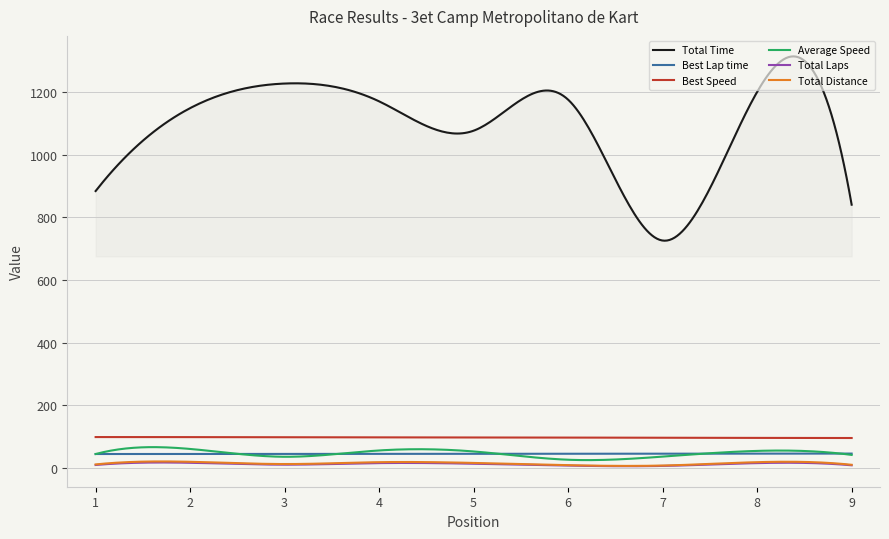

True or false: Best Speed and Average Speed cross at least once.

False